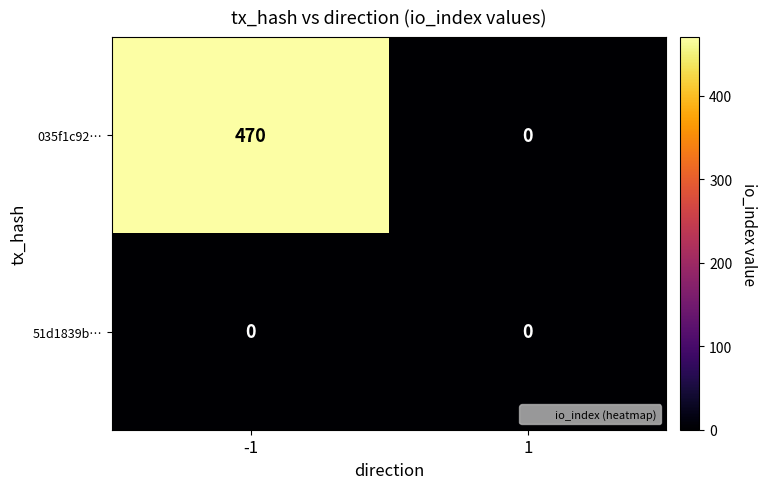

Read the 035f1c92… value at -1, to the nearest 5.

470